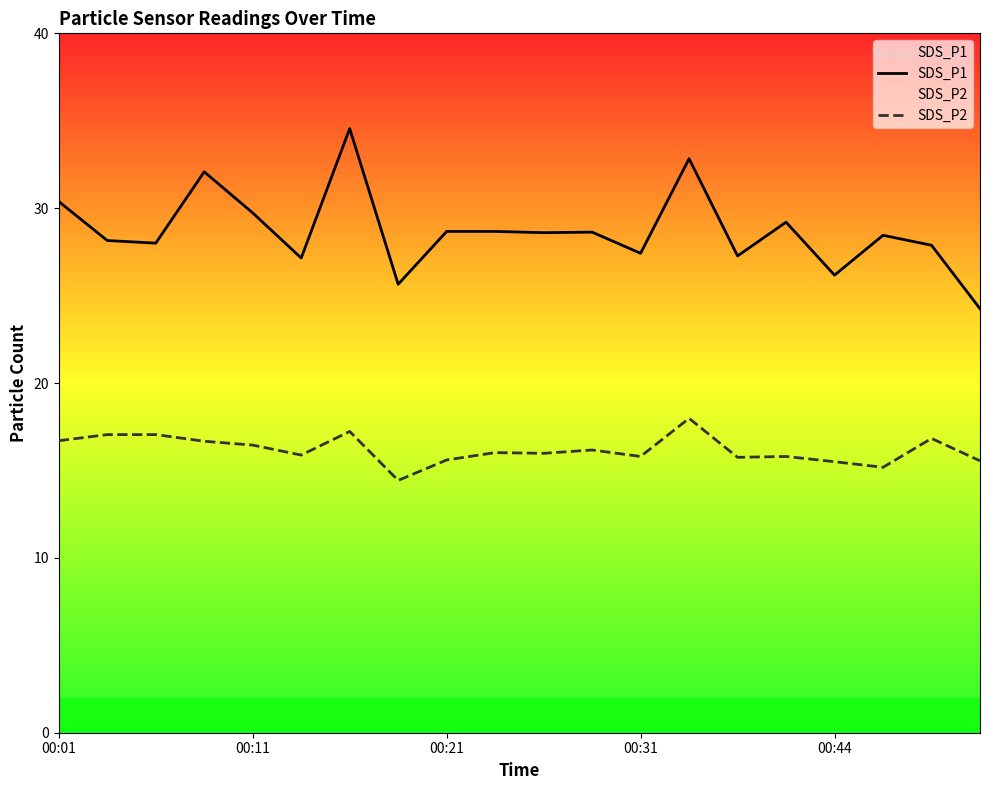

Which series has the largest range (max minus min)?

SDS_P1